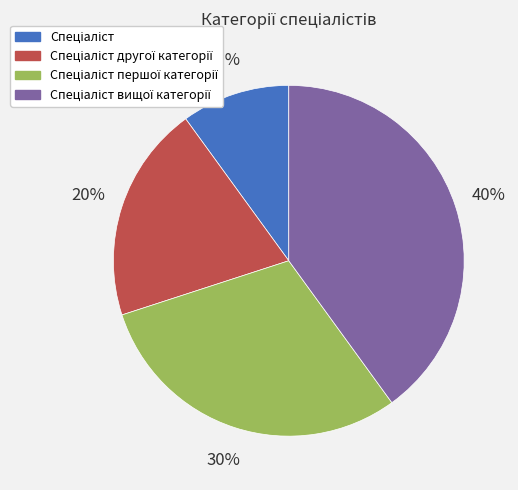

Does any single category account for the majority?

No